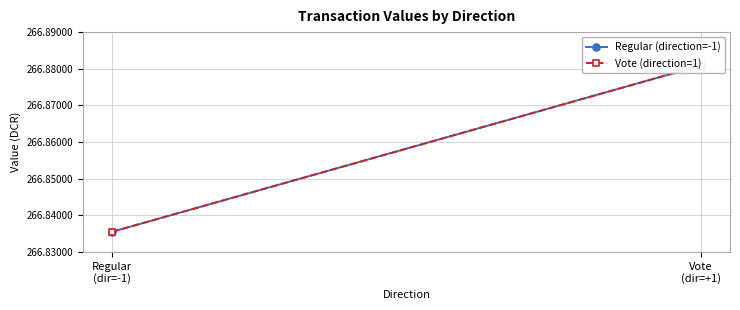

What is the greatest value displayed?

266.9